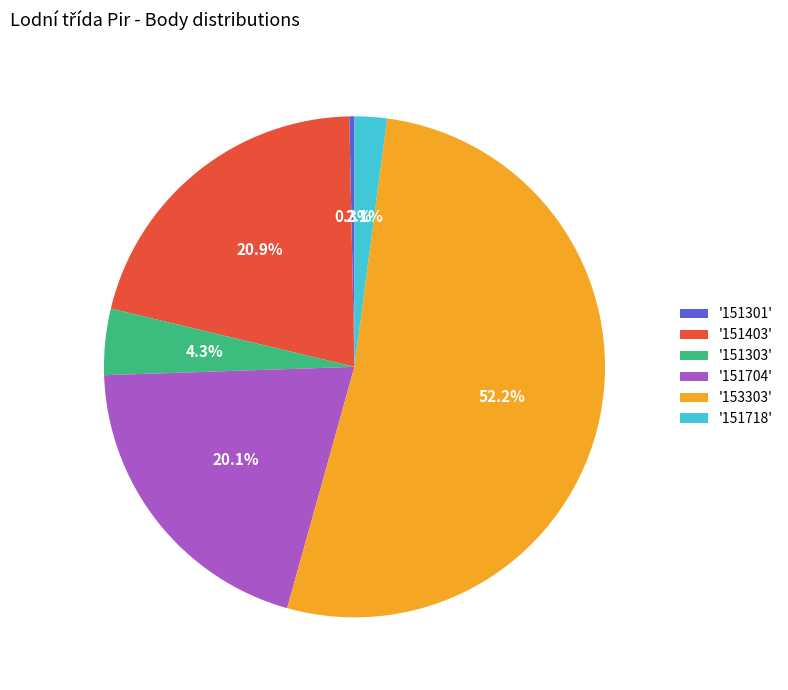

What is the smallest slice in the pie chart?

'151301'